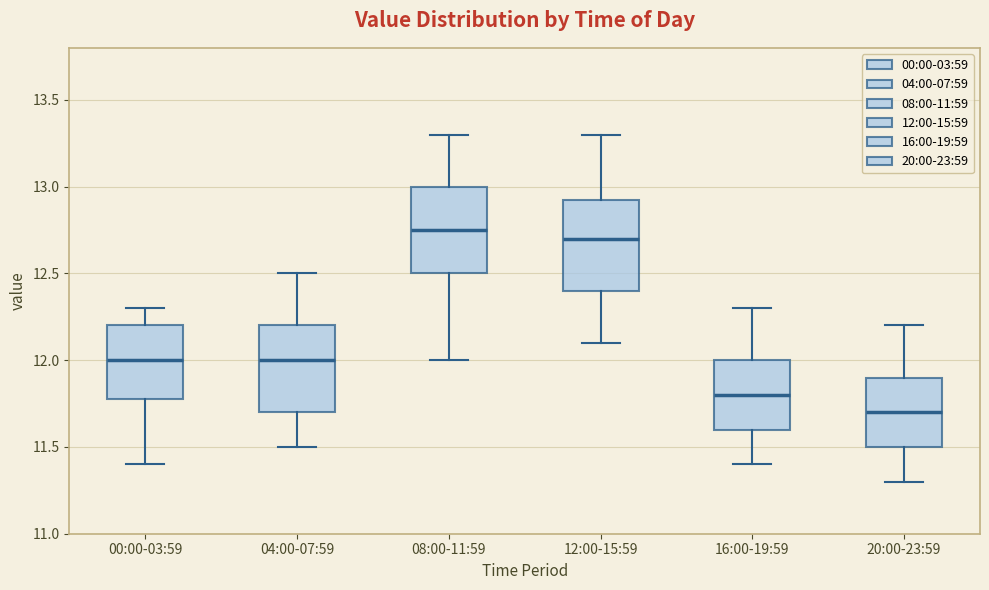

Reading left to right, read every box against the y-axis: the position of its median line, the range the box covers, and the ends of its whiskers. The values are not printed on the chart, so give them approximately, as read against the axis.

00:00-03:59: median 12.00, box 11.80 to 12.20, whiskers 11.40 to 12.30
04:00-07:59: median 12.00, box 11.70 to 12.20, whiskers 11.50 to 12.50
08:00-11:59: median 12.75, box 12.50 to 13.00, whiskers 12.00 to 13.30
12:00-15:59: median 12.70, box 12.40 to 12.95, whiskers 12.10 to 13.30
16:00-19:59: median 11.80, box 11.60 to 12.00, whiskers 11.40 to 12.30
20:00-23:59: median 11.70, box 11.50 to 11.90, whiskers 11.30 to 12.20